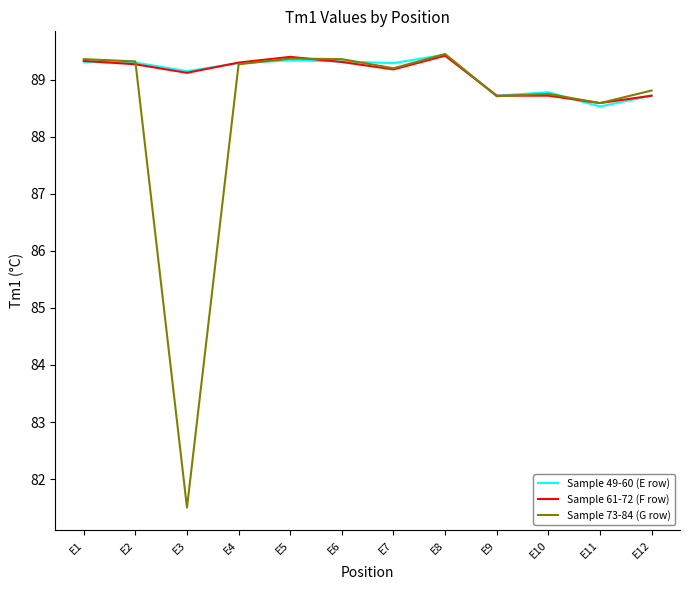

How many Sample 49-60 (E row) values are between 88 and 89?

4